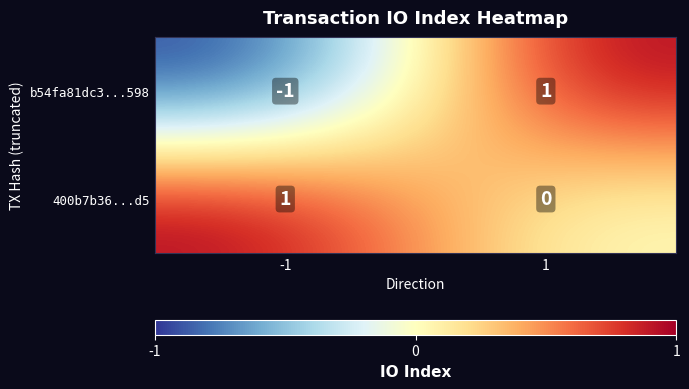

Is it true that b54fa81dc3...598 equals -1 at -1?

True